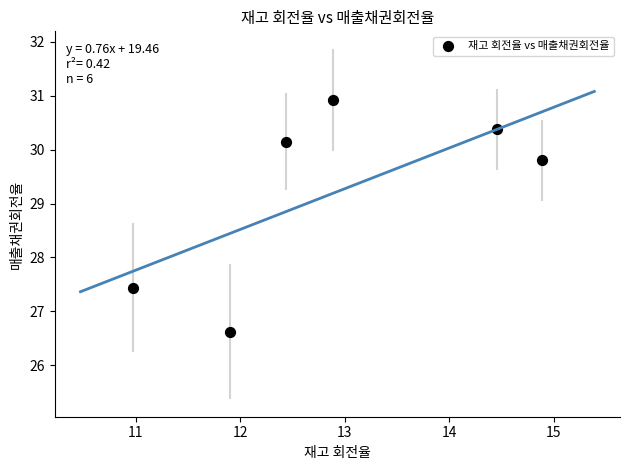

What Y value in the scatter plot is closest to 28?

27.4